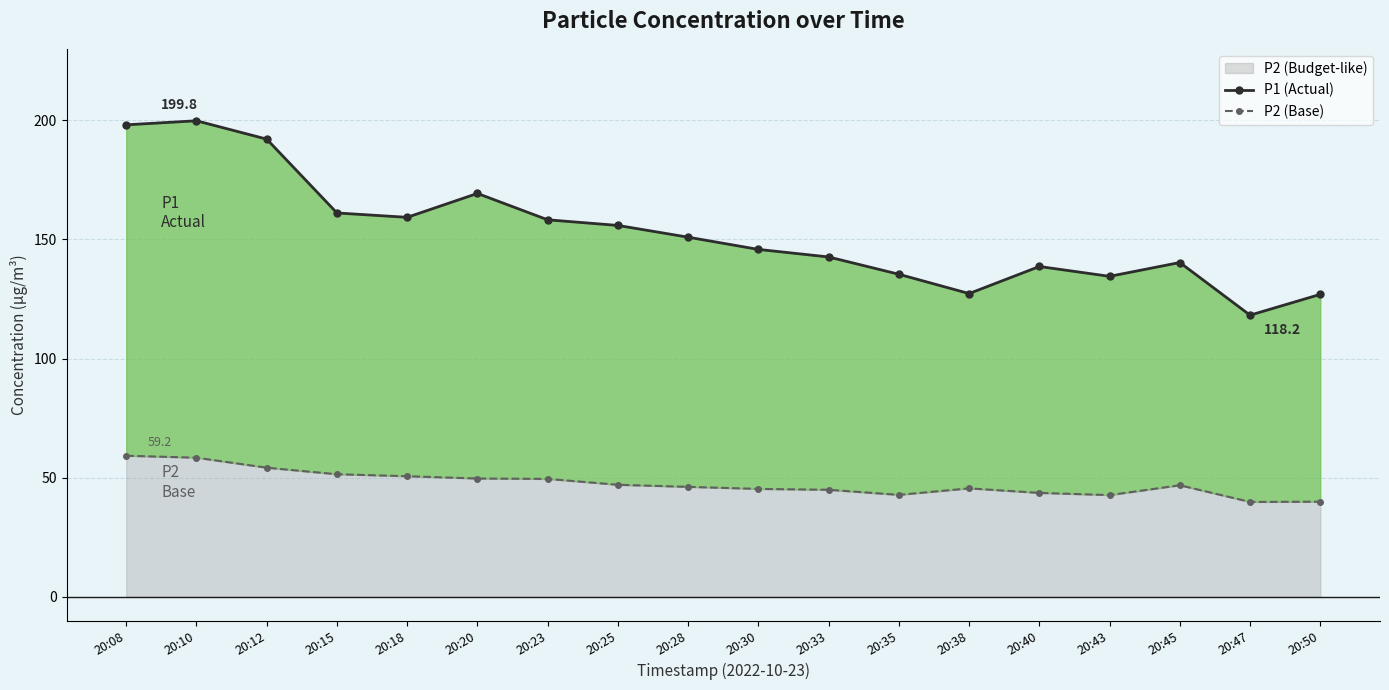

True or false: P2 (Base) has more than 1 points higher than both neighbors.

True